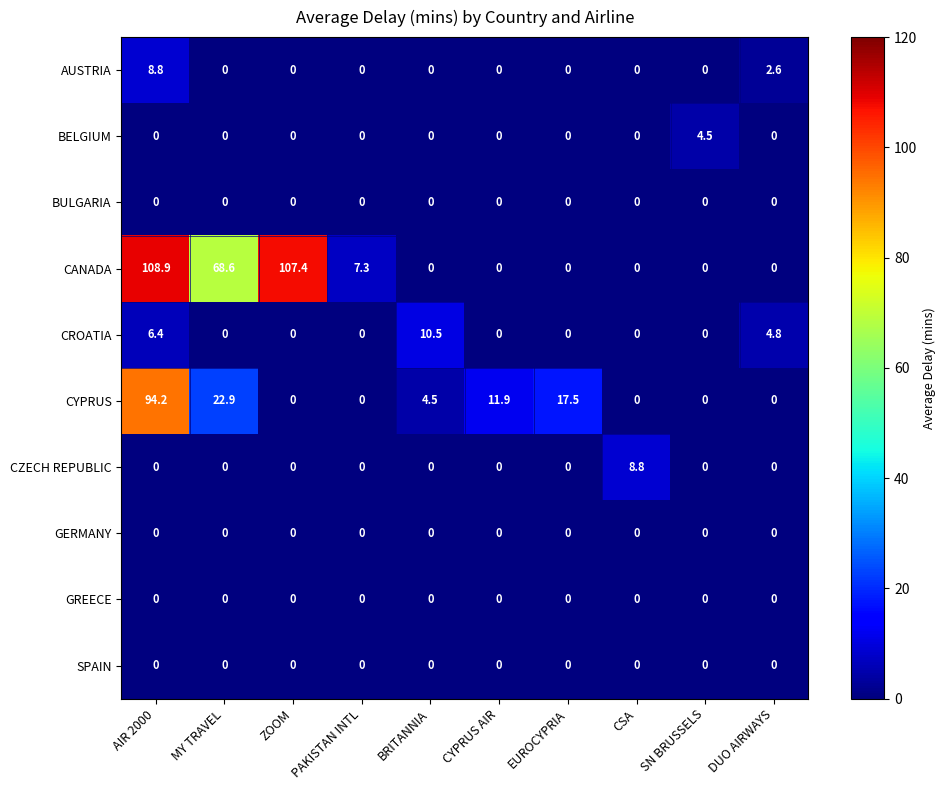

How many AUSTRIA values are between 0 and 1?

8